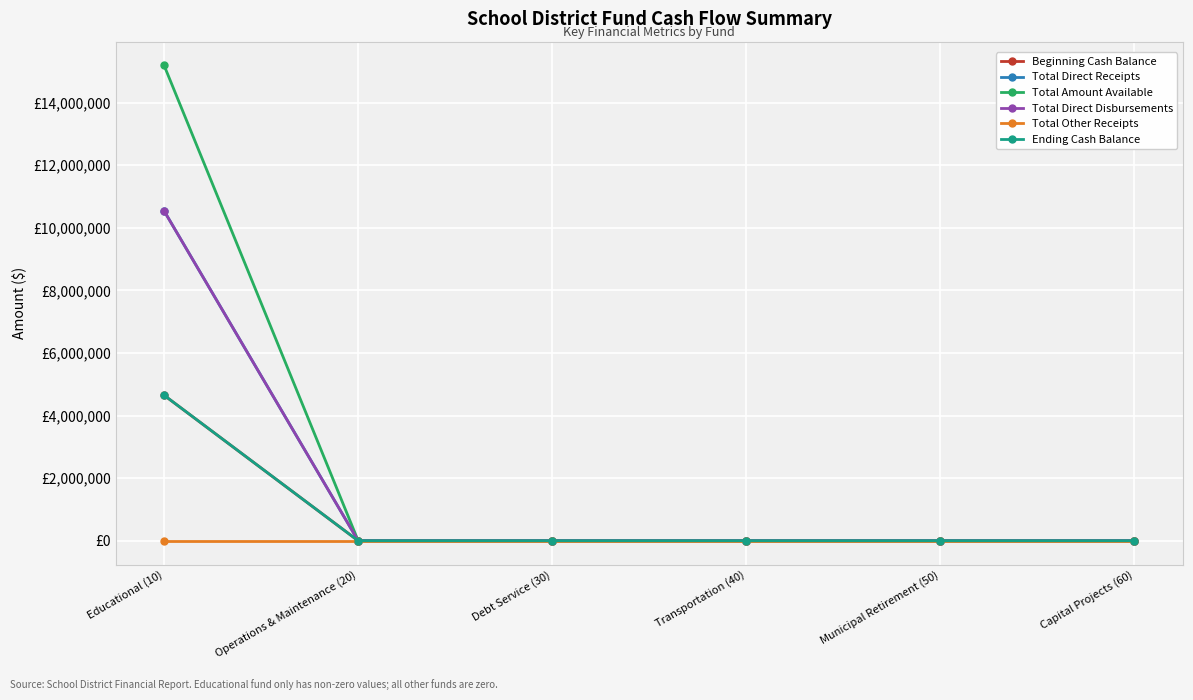

Does the chart have visible grid lines?

Yes